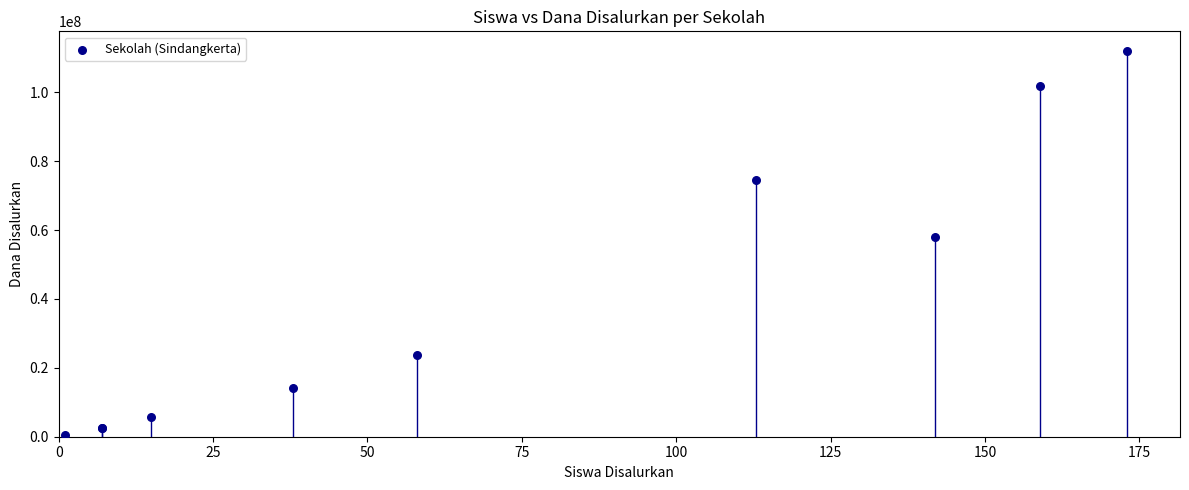

What Y value in the scatter plot is closest to 56250000?

58125000